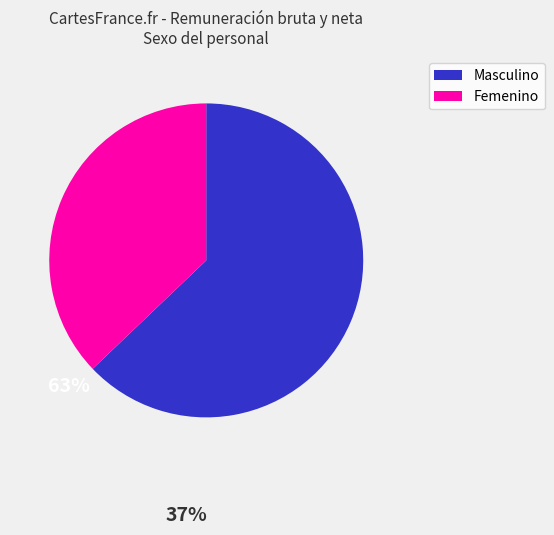

Combined, do Masculino and Femenino account for over 50%?

Yes